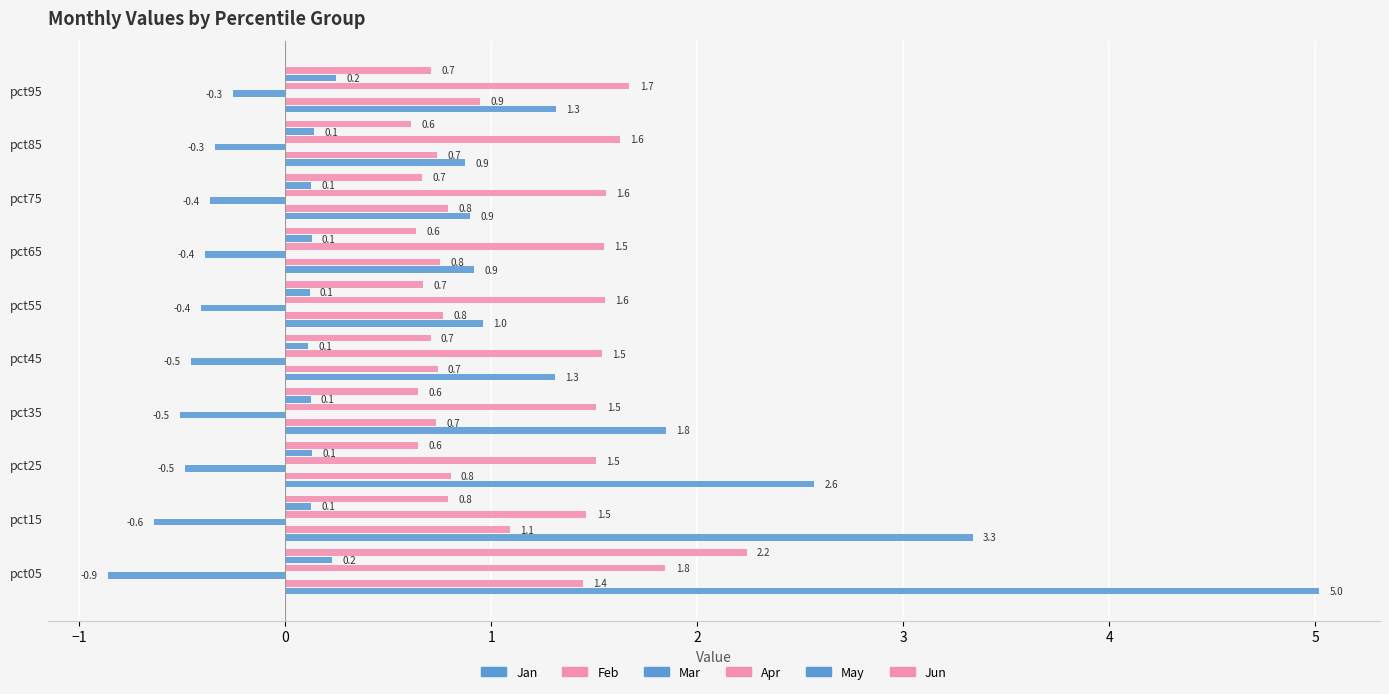

Which series has the largest range (max minus min)?

Jan